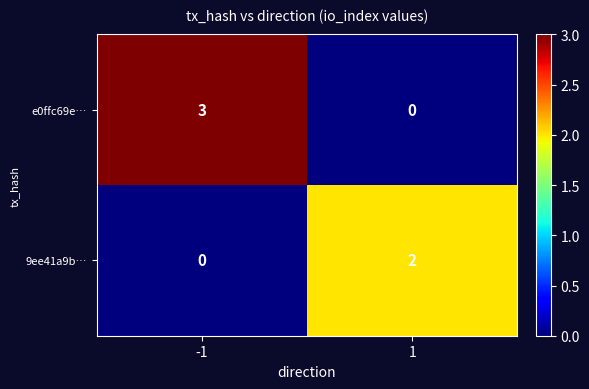

Which series changed the most between -1 and 1?

e0ffc69e…